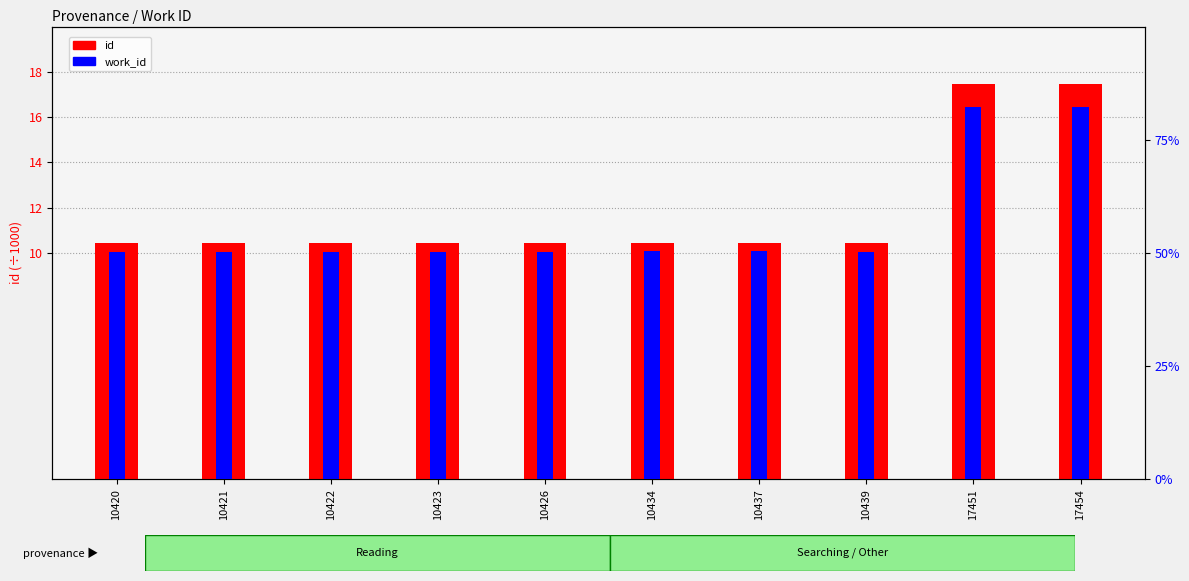

The id (÷1000) series shows 10.4 at 10426. True or false?

True